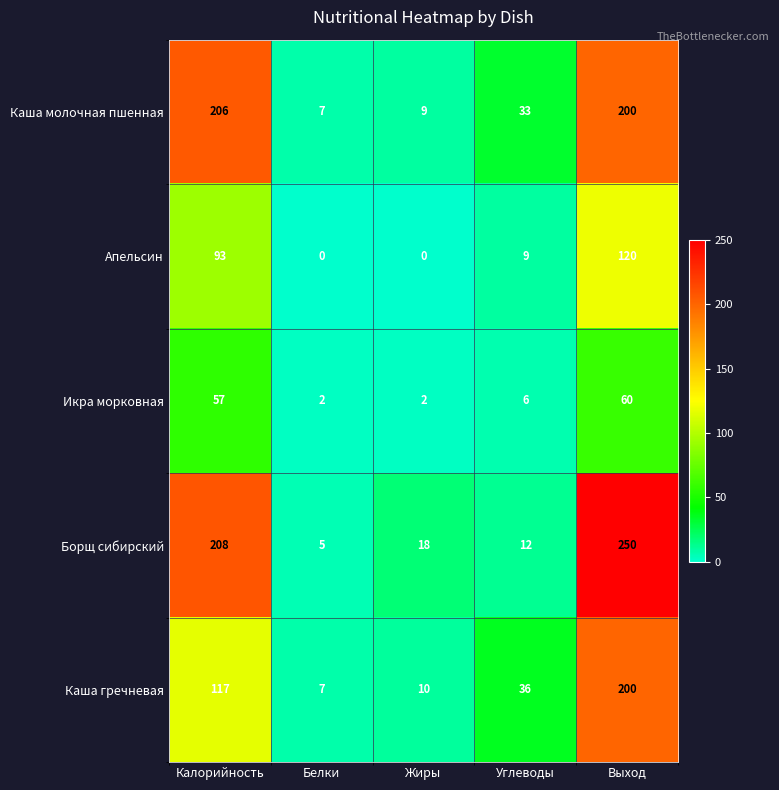

How many data points does each series have?

5